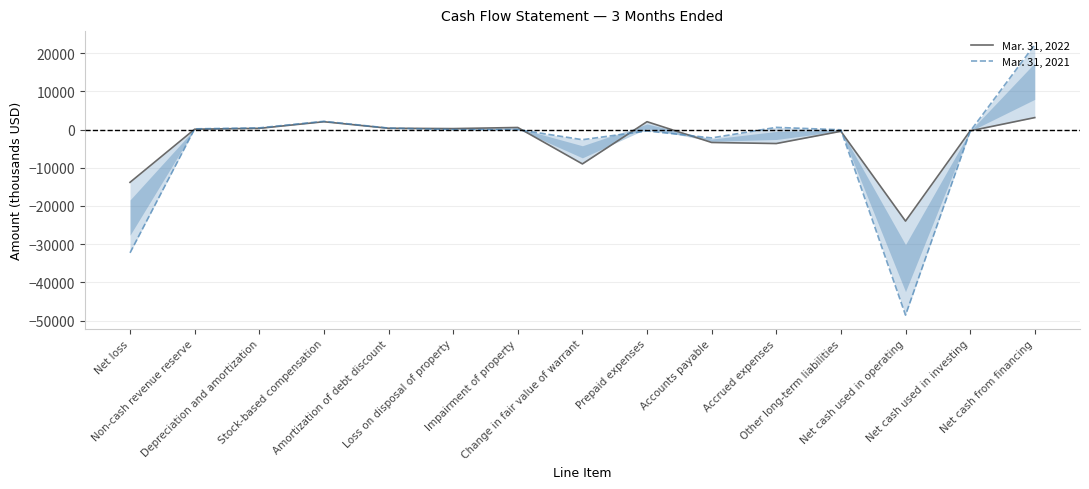

The Mar. 31, 2022 series shows 343 at Amortization of debt discount. True or false?

True